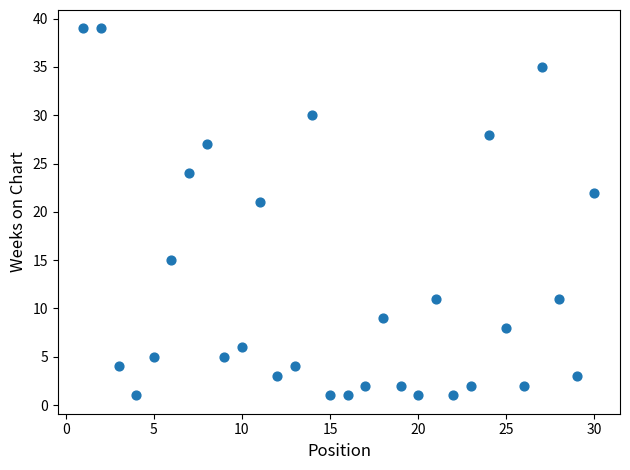

What is the range of X values (max minus min)?

29